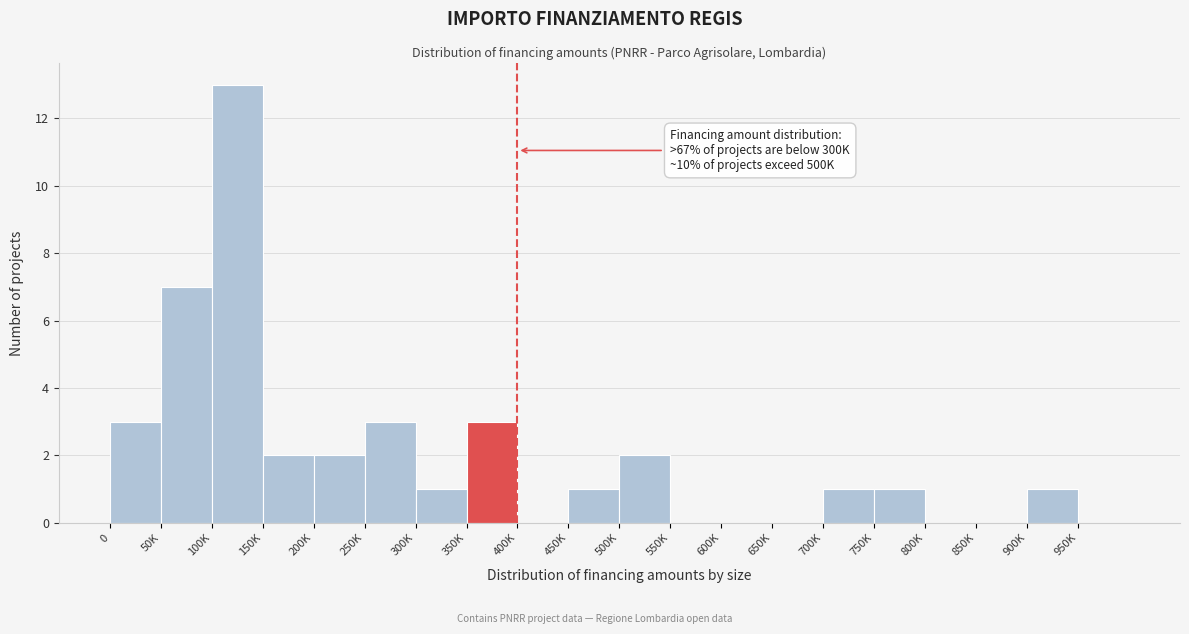

Reading left to right, transcribe all the data shown in this chart.

0=3	50K=7	100K=13	150K=2	200K=2	250K=3	300K=1	350K=3	400K=0	450K=1	500K=2	550K=0	600K=0	650K=0	700K=1	750K=1	800K=0	850K=0	900K=1	950K=0